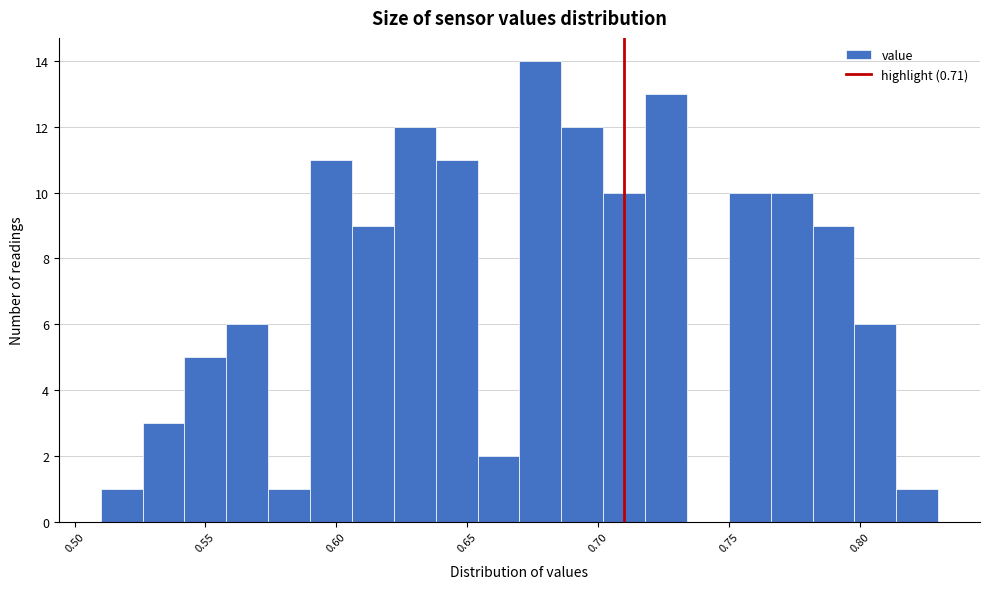

Read against the x-axis, roughly where is the centre of the tallest bar?

0.680